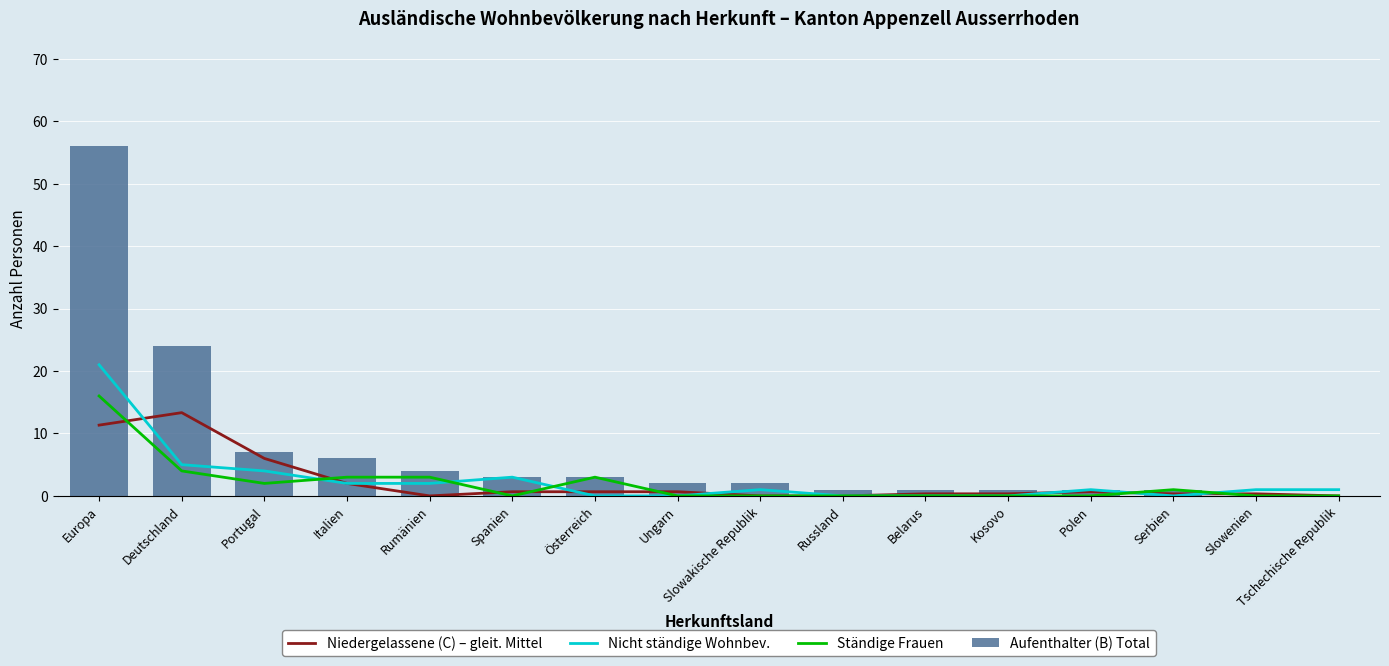

Which label corresponds to the largest value in the chart?

Europa